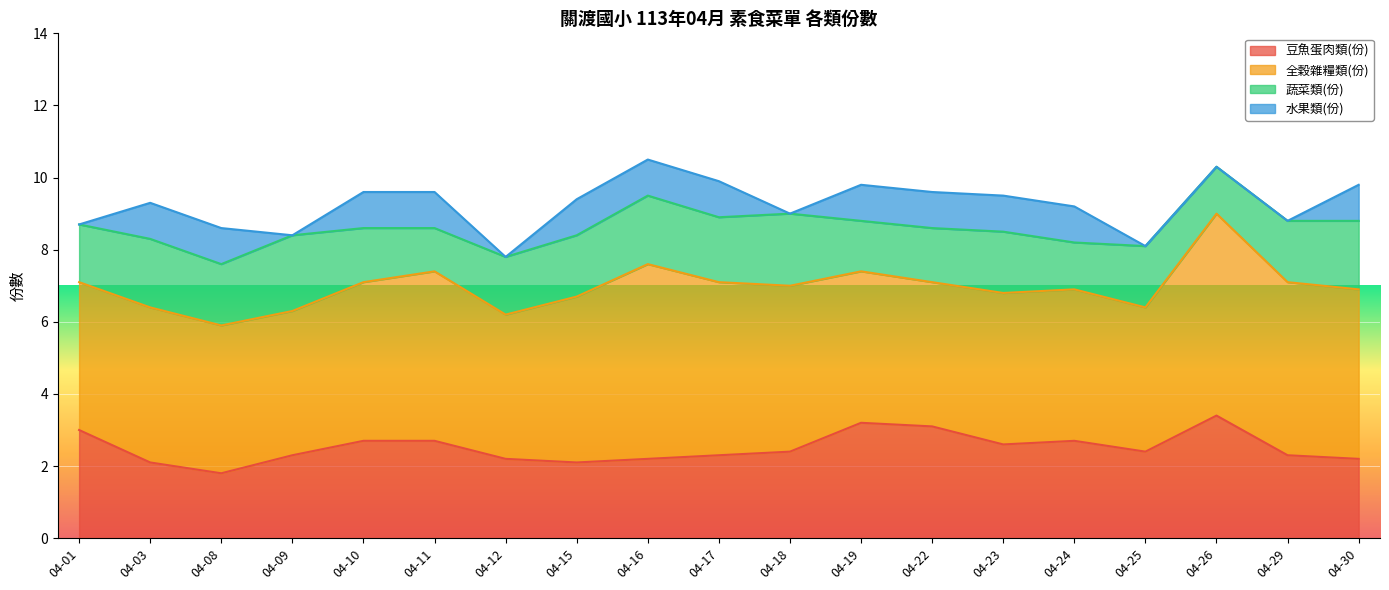

Between 04-01 and 04-30, which series saw the biggest shift?

水果類(份)